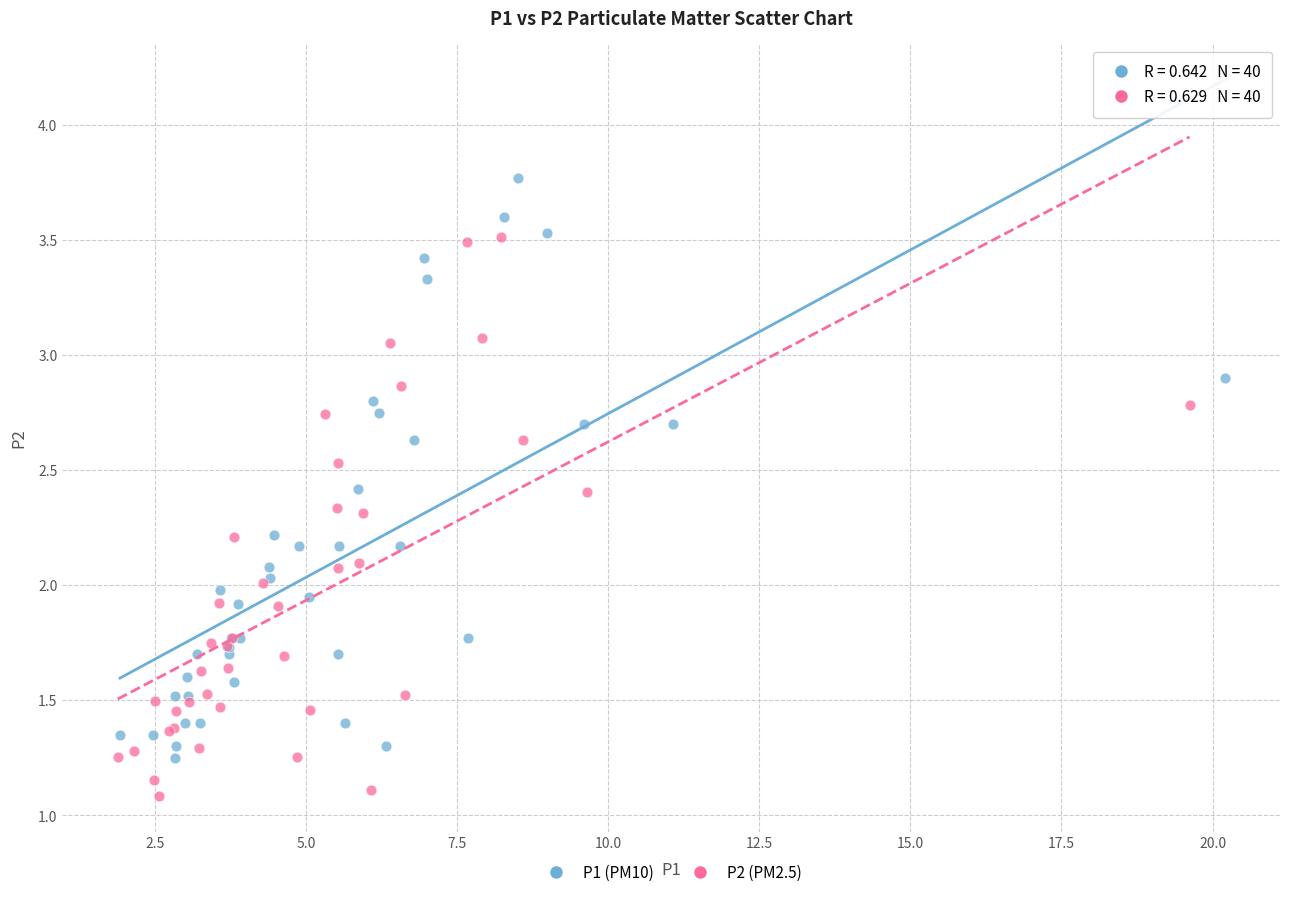

Which series contains the lowest Y value?

P2 (PM2.5)